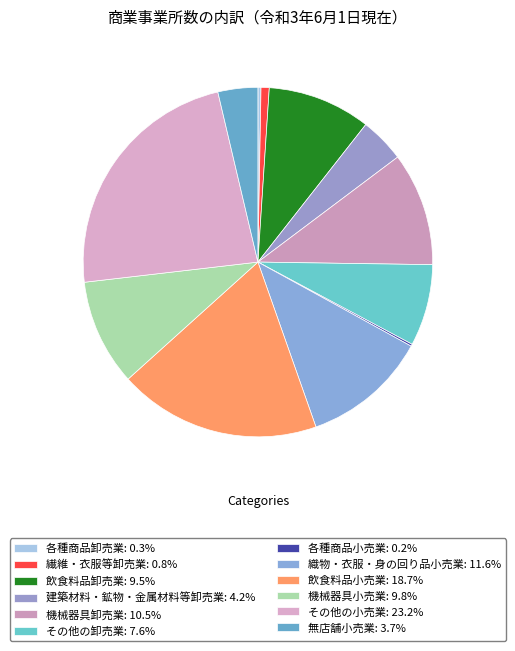

What portion of the pie excludes その他の卸売業?

92.4%